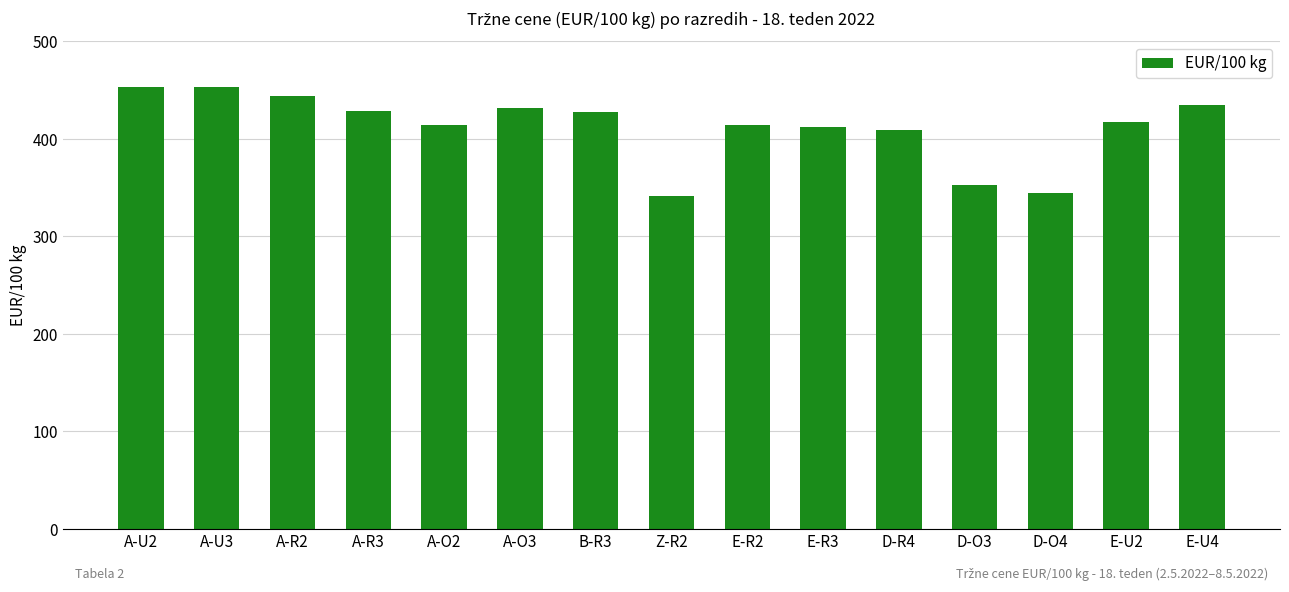

What is the value of the 12th bar from the left?

352.8